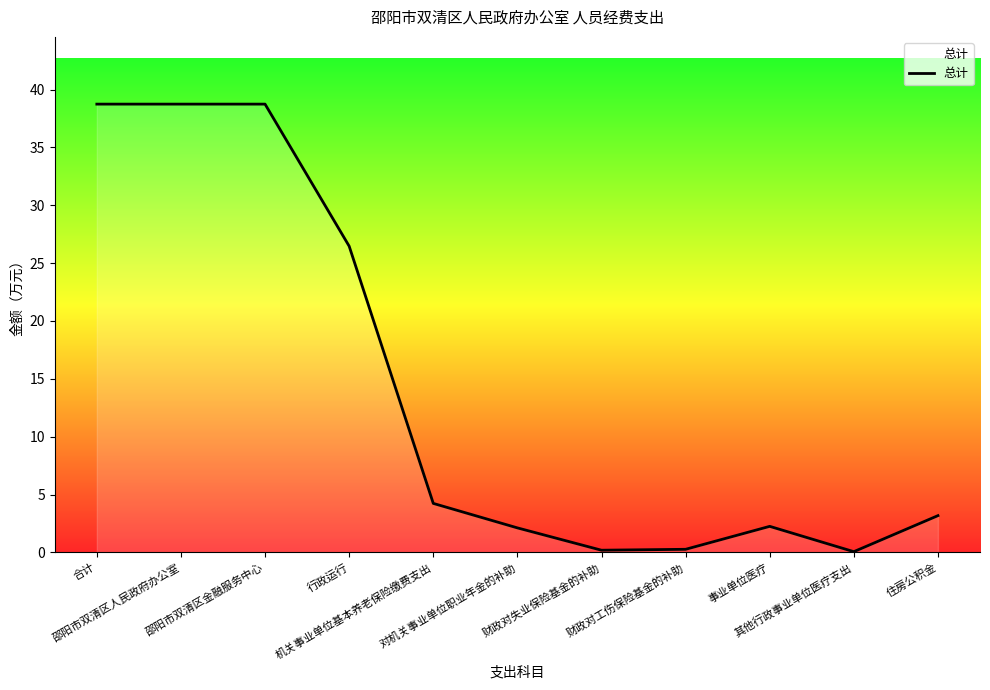

What is the maximum value shown in the chart?

38.7